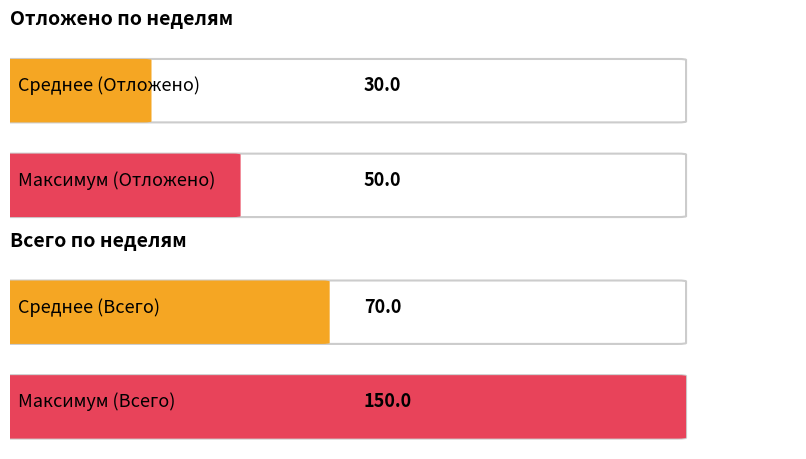

What is the difference between the highest and lowest values at 5?

100